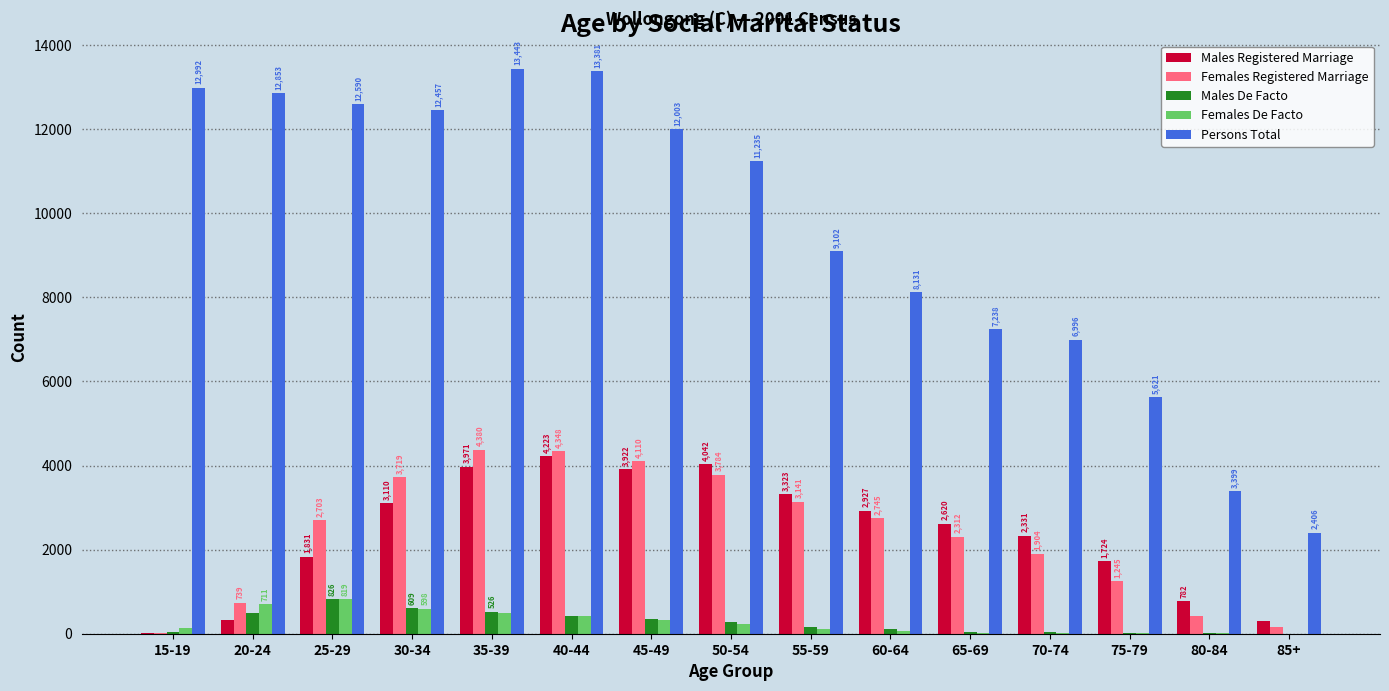

Reading left to right, what are all the values shown in this chart?

Males Registered Marriage: 15-19=8	20-24=316	25-29=1831	30-34=3110	35-39=3971	40-44=4223	45-49=3922	50-54=4042	55-59=3323	60-64=2927	65-69=2620	70-74=2331	75-79=1724	80-84=782	85+=314
Females Registered Marriage: 15-19=22	20-24=739	25-29=2703	30-34=3719	35-39=4380	40-44=4348	45-49=4110	50-54=3784	55-59=3141	60-64=2745	65-69=2312	70-74=1904	75-79=1245	80-84=430	85+=154
Males De Facto: 15-19=41	20-24=486	25-29=826	30-34=609	35-39=526	40-44=429	45-49=342	50-54=271	55-59=155	60-64=105	65-69=47	70-74=35	75-79=9	80-84=7	85+=0
Females De Facto: 15-19=133	20-24=711	25-29=819	30-34=598	35-39=496	40-44=419	45-49=322	50-54=225	55-59=111	60-64=62	65-69=28	70-74=23	75-79=15	80-84=6	85+=0
Persons Total: 15-19=12992	20-24=12853	25-29=12590	30-34=12457	35-39=13443	40-44=13381	45-49=12003	50-54=11235	55-59=9102	60-64=8131	65-69=7238	70-74=6996	75-79=5621	80-84=3399	85+=2406